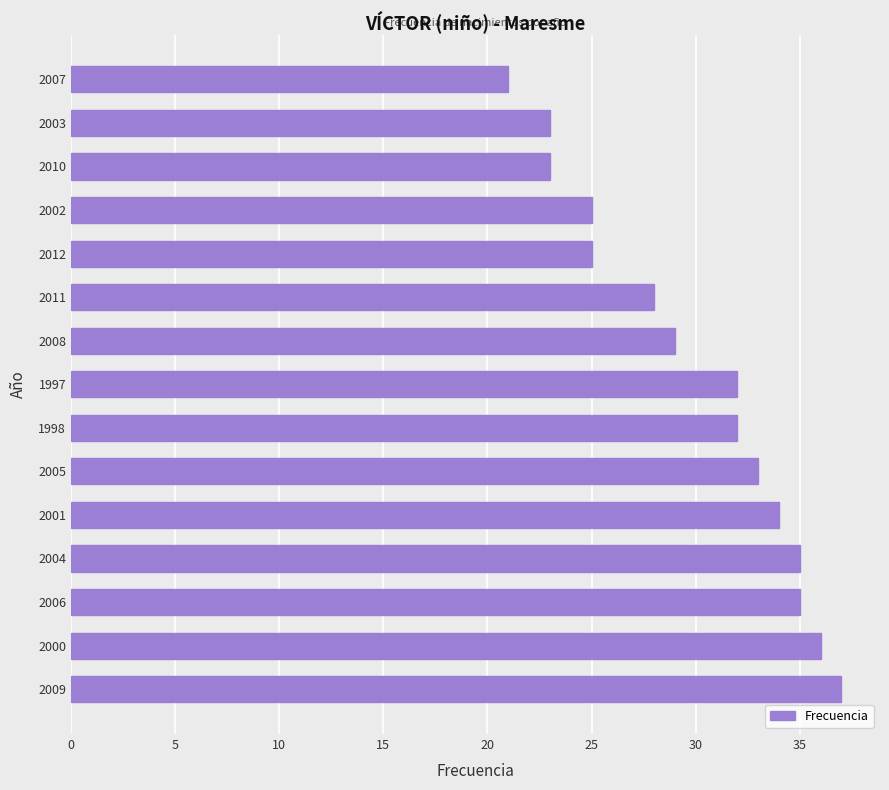

Reading bottom to top, transcribe all the data shown in this chart.

37	36	35	35	34	33	32	32	29	28	25	25	23	23	21